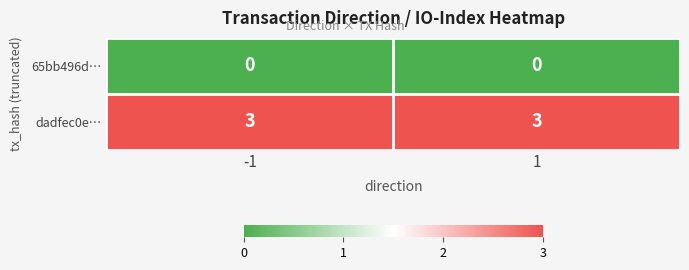

What is the spread (max minus min) of values at -1?

3